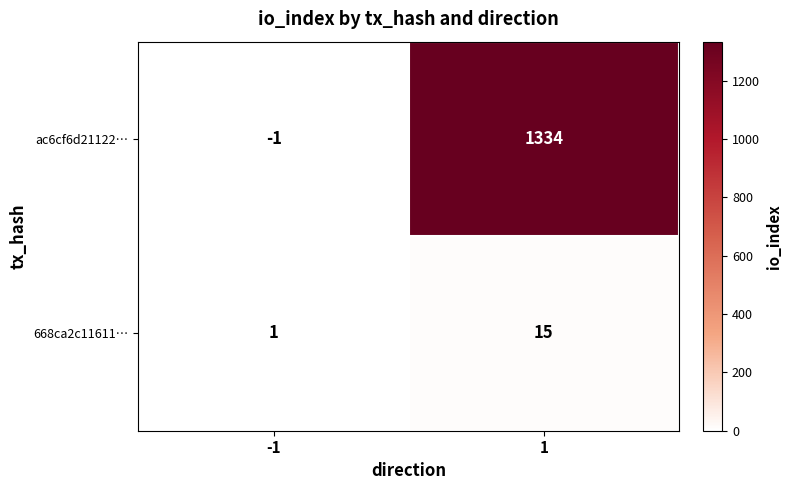

What is the smallest value displayed?

-1